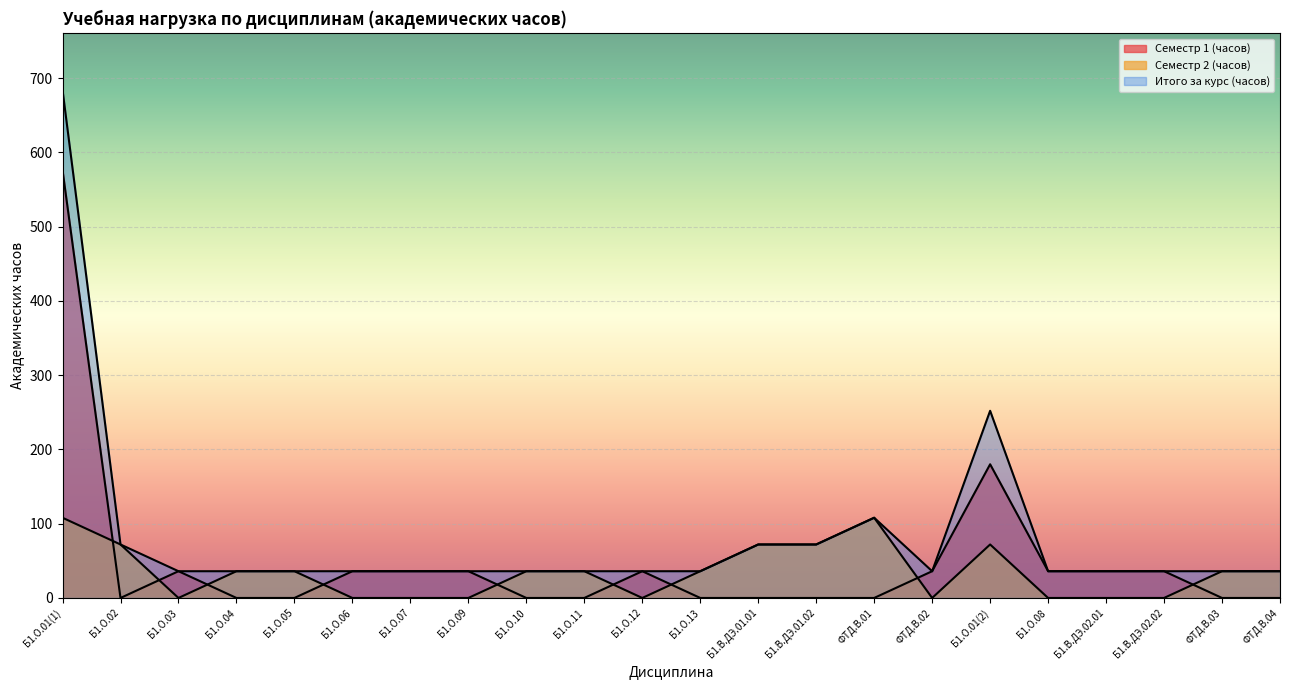

True or false: Семестр 2 (часов) and Итого за курс (часов) intersect in this chart.

False